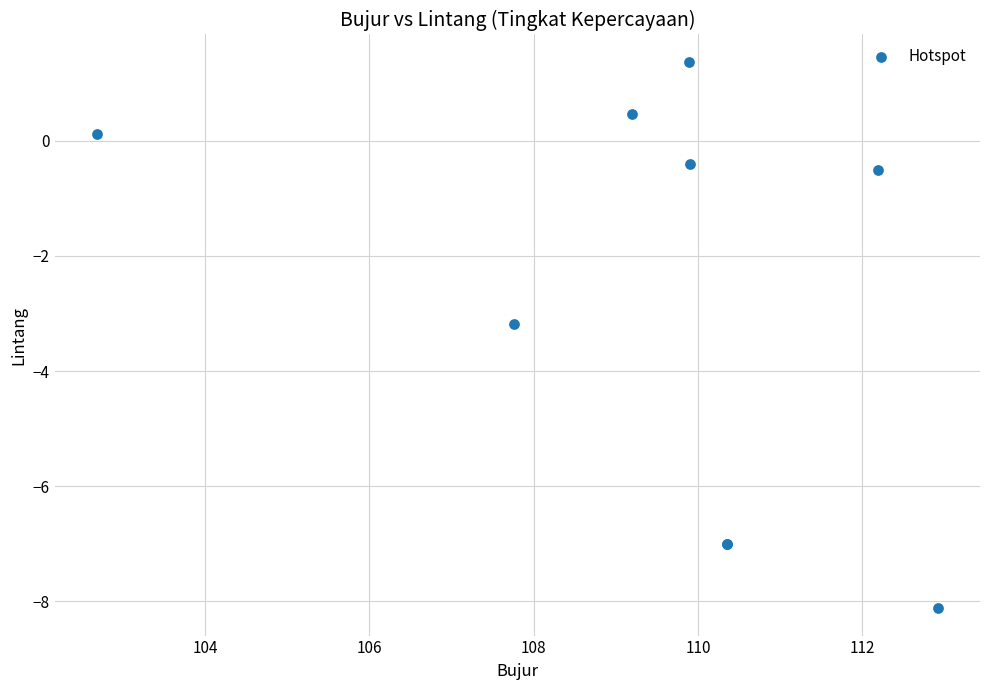

What Y value in the scatter plot is closest to -3?

-3.2